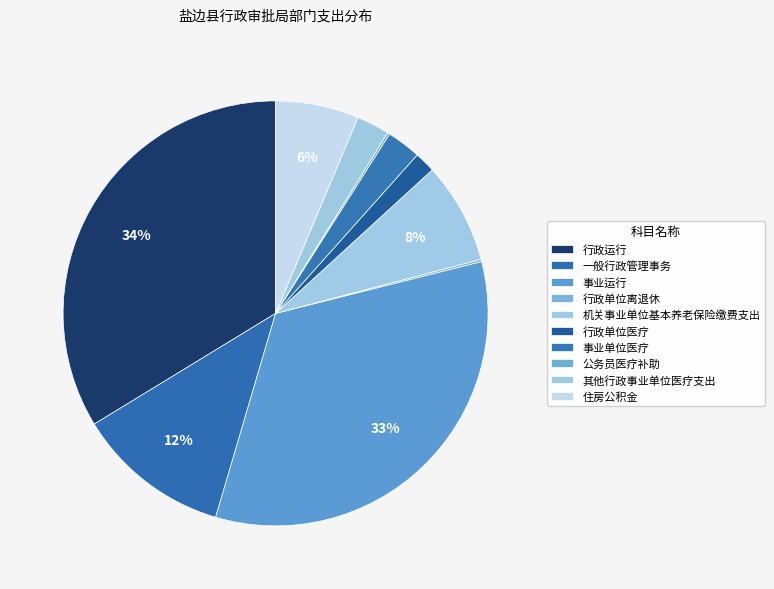

How much of the chart is everything except 行政单位医疗?

98.4%